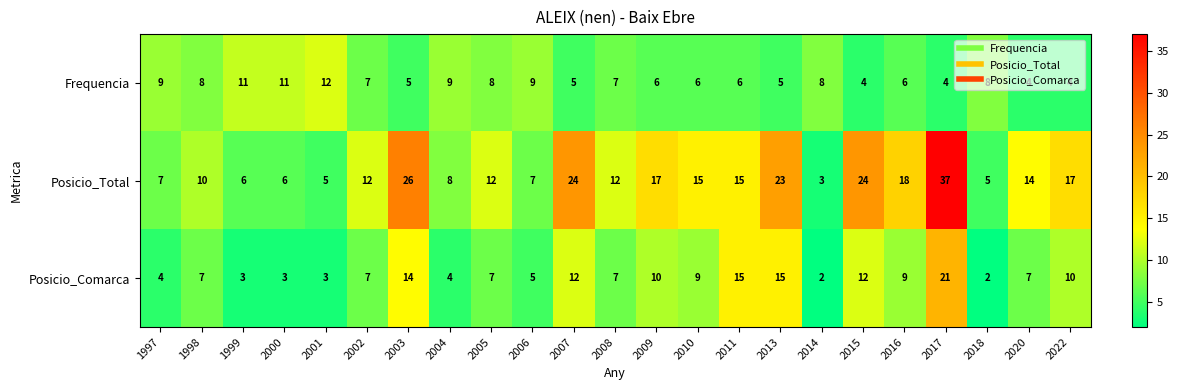

Where does the Frequencia series first go above 7?

1997